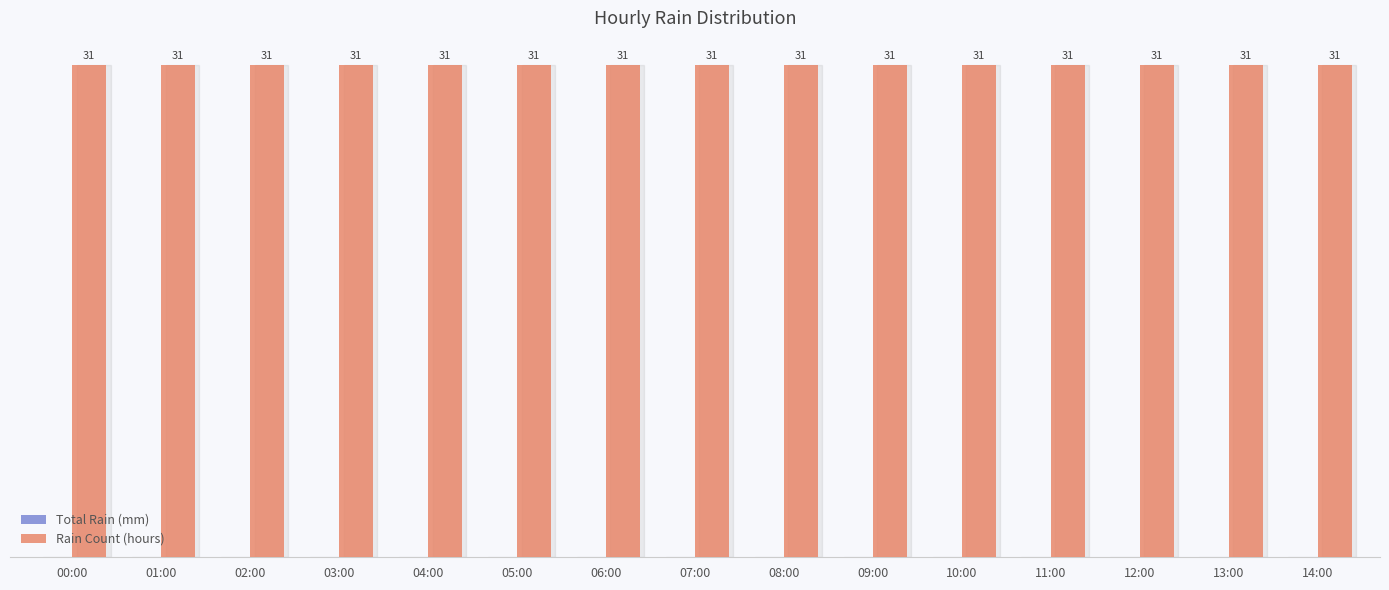

List the series in order of their overall mean, lowest first.

Total Rain (mm), Rain Count (hours)